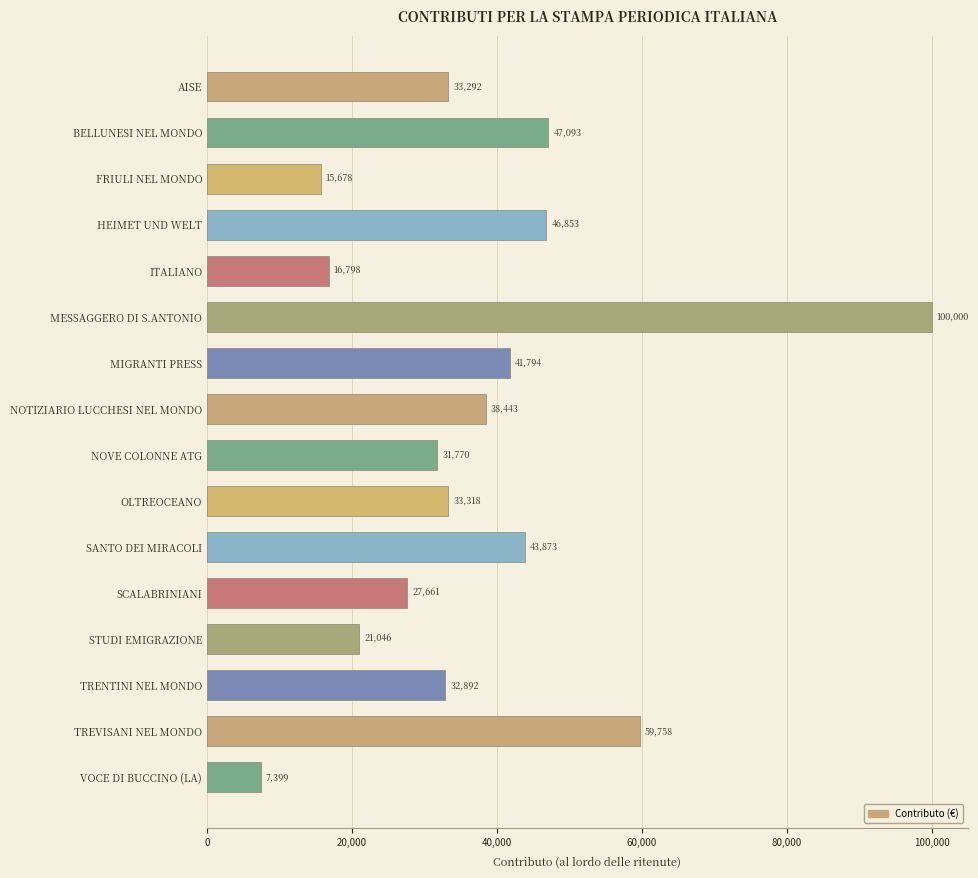

Are the bars grouped side by side (vs. stacked)?

No